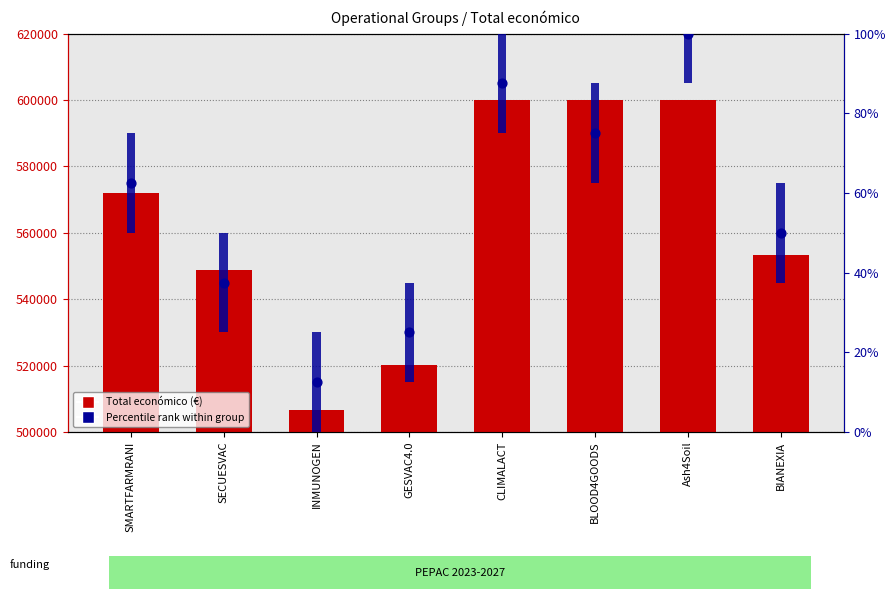

Is the value of Total económico (€) at BLOOD4GOODS greater than the value of Duration (years) at SECUESVAC?

Yes